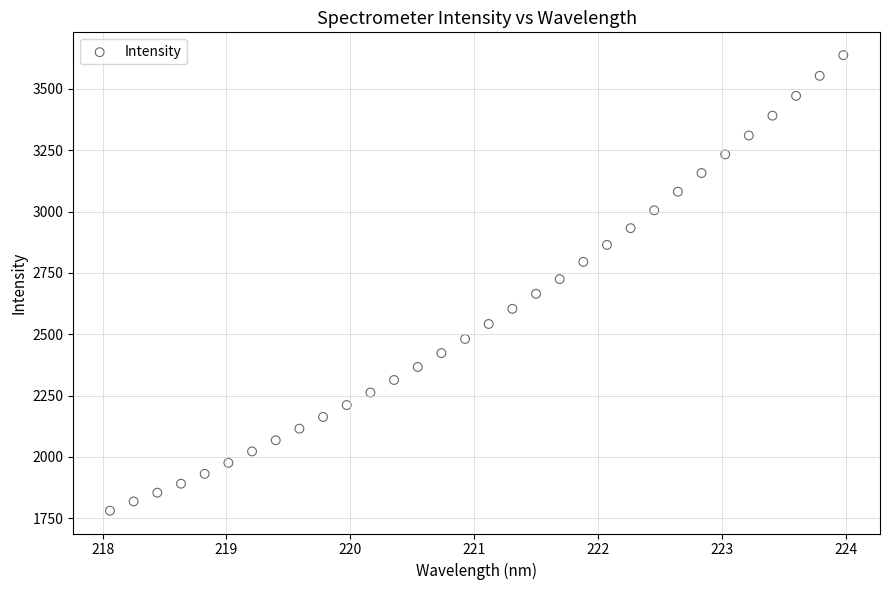

What is the range of Y values (max minus min)?

1856.5